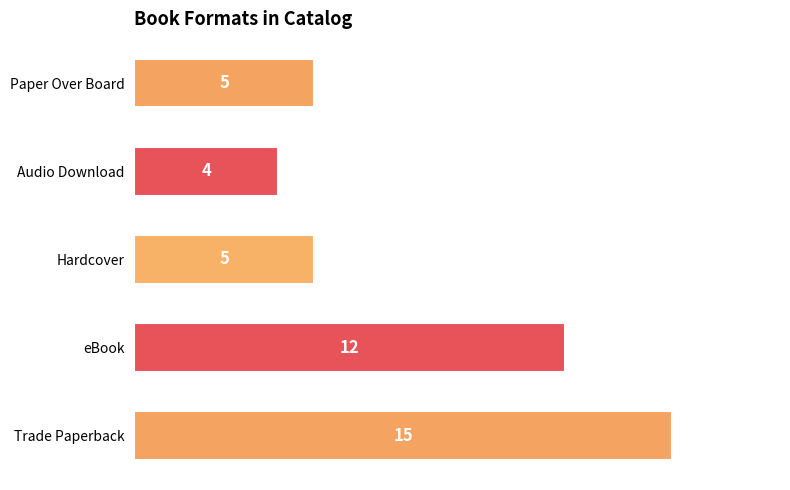

What is the sum of the values at Paper Over Board and eBook?

17